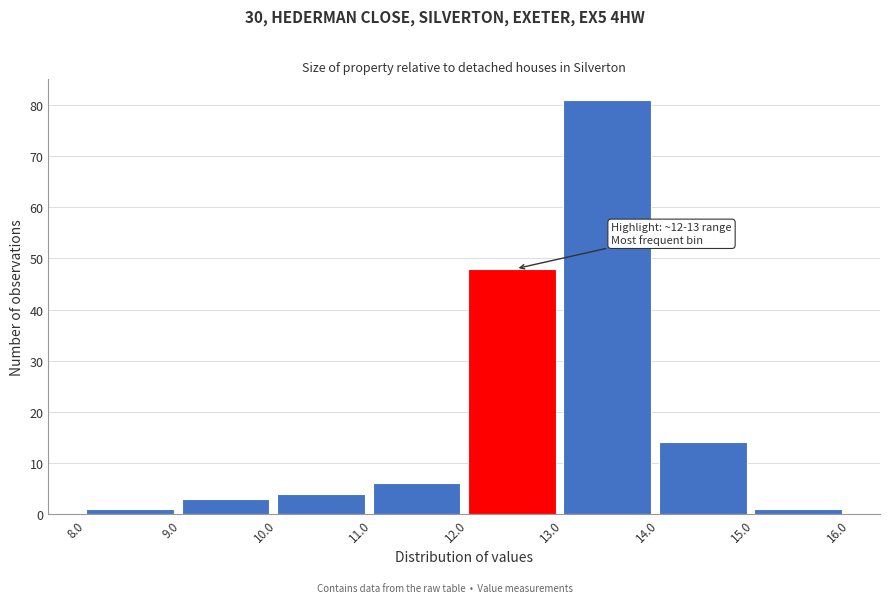

Which range on the x-axis has the tallest bar?

13.0 to 14.0